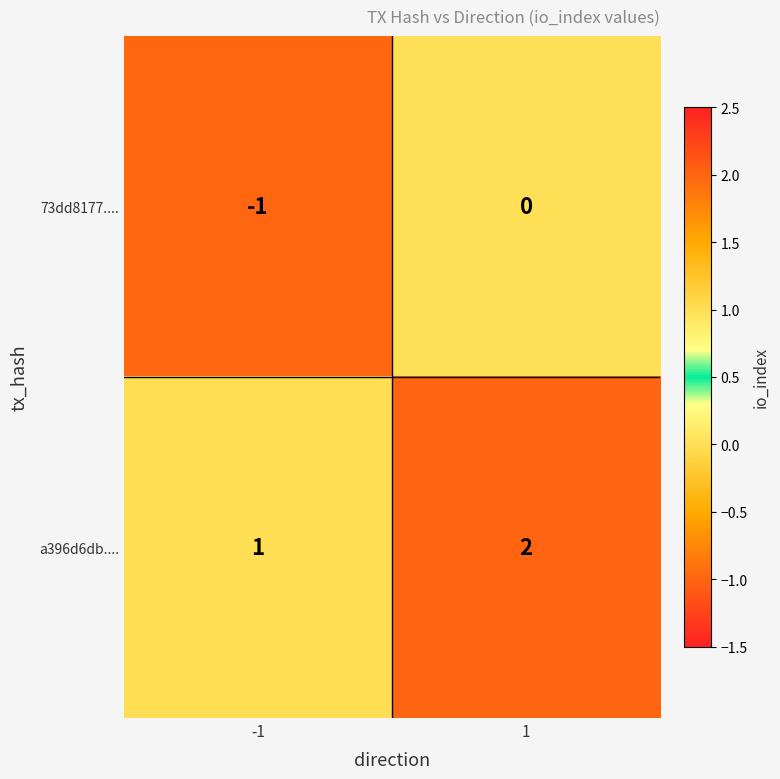

Rank the series at 1 from lowest to highest value.

73dd8177...., a396d6db....